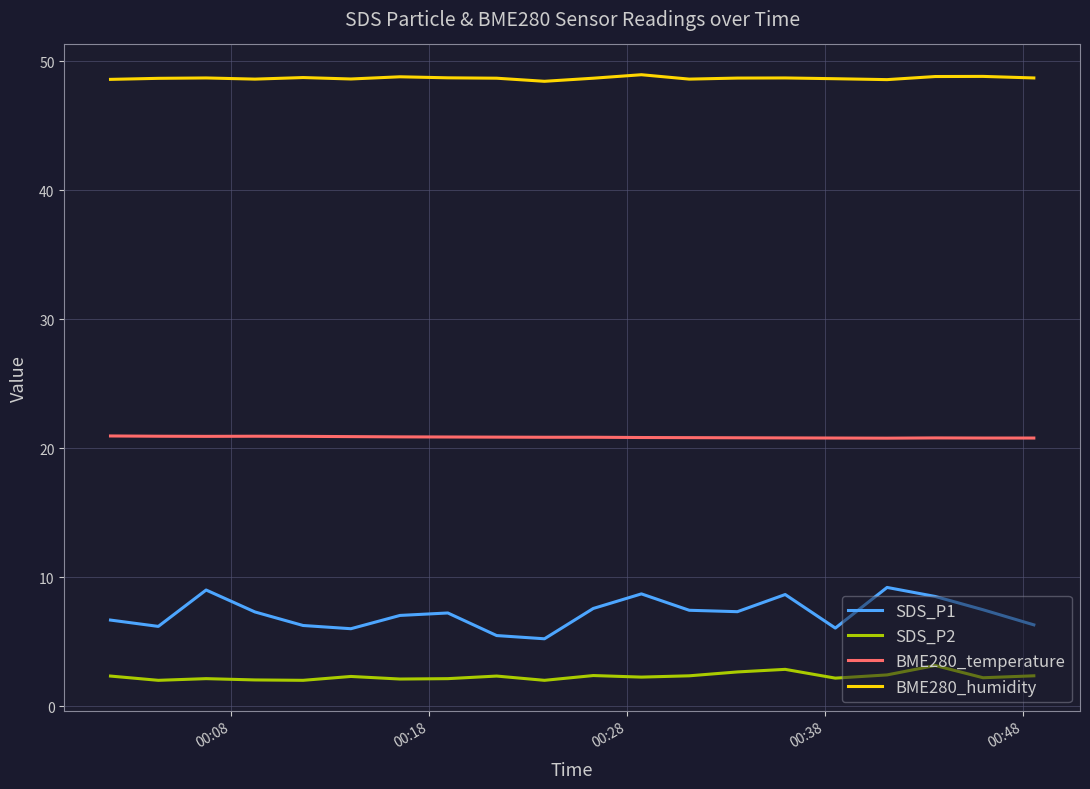

Rank the series by their maximum value, from lowest to highest.

SDS_P2, SDS_P1, BME280_temperature, BME280_humidity